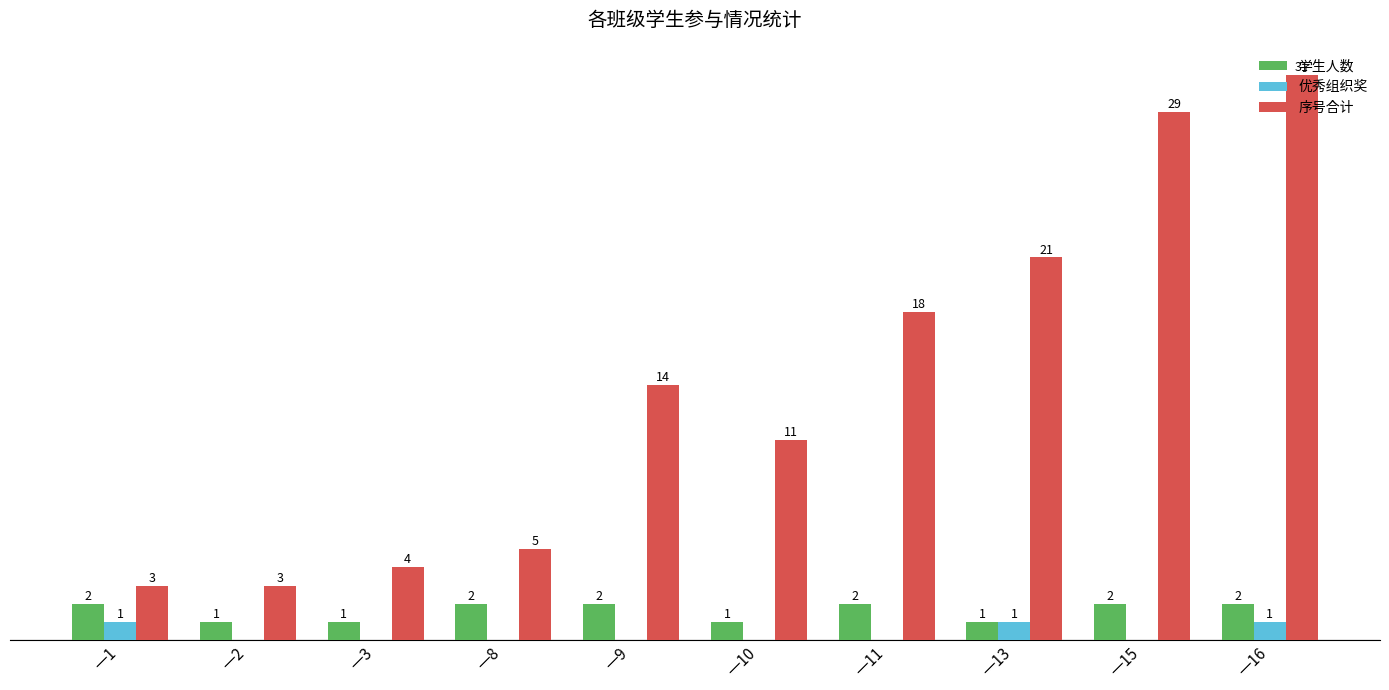

Which series has the largest total across all categories?

序号合计